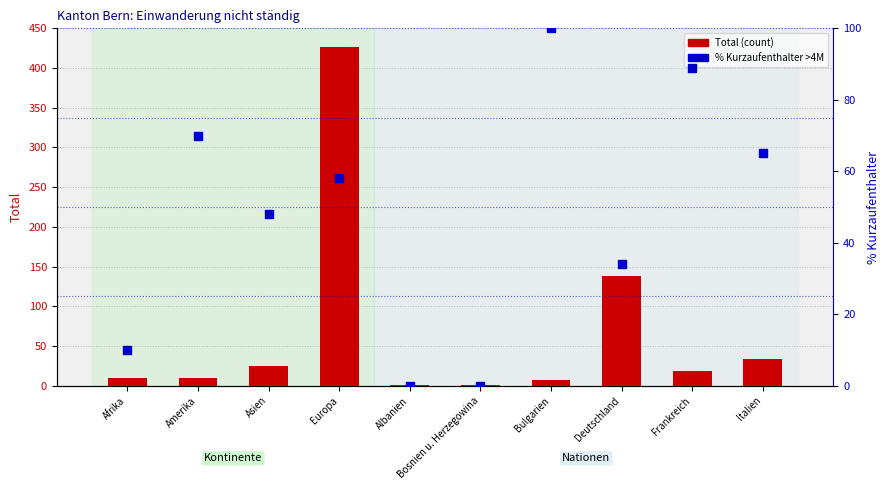

Which series has the largest total across all categories?

Total